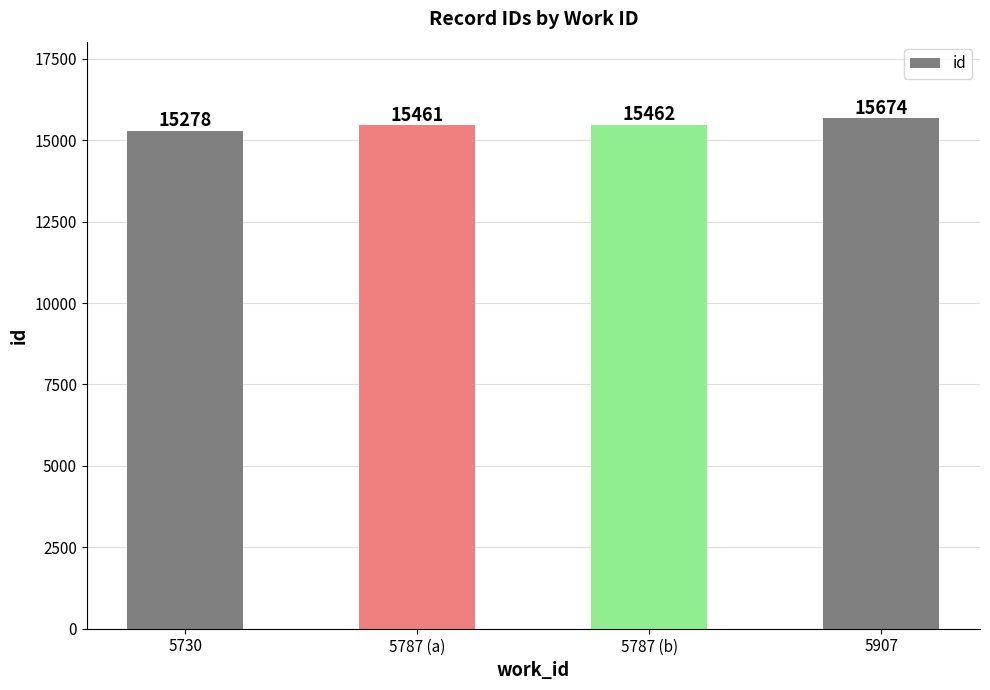

What is the minimum value shown in the chart?

15278